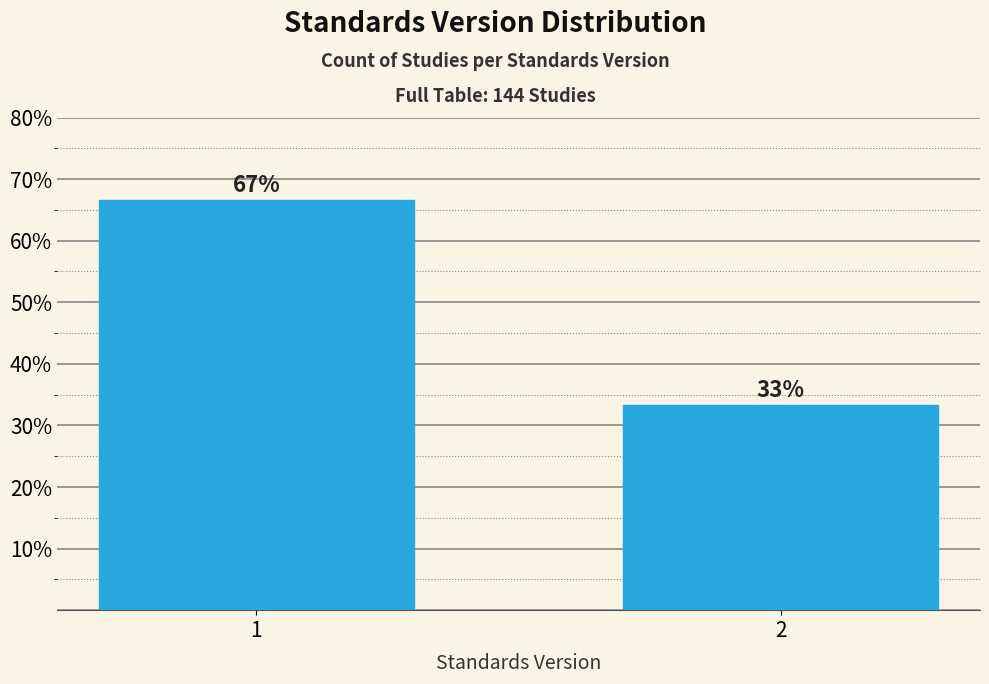

What is the sum of all values?

100.0